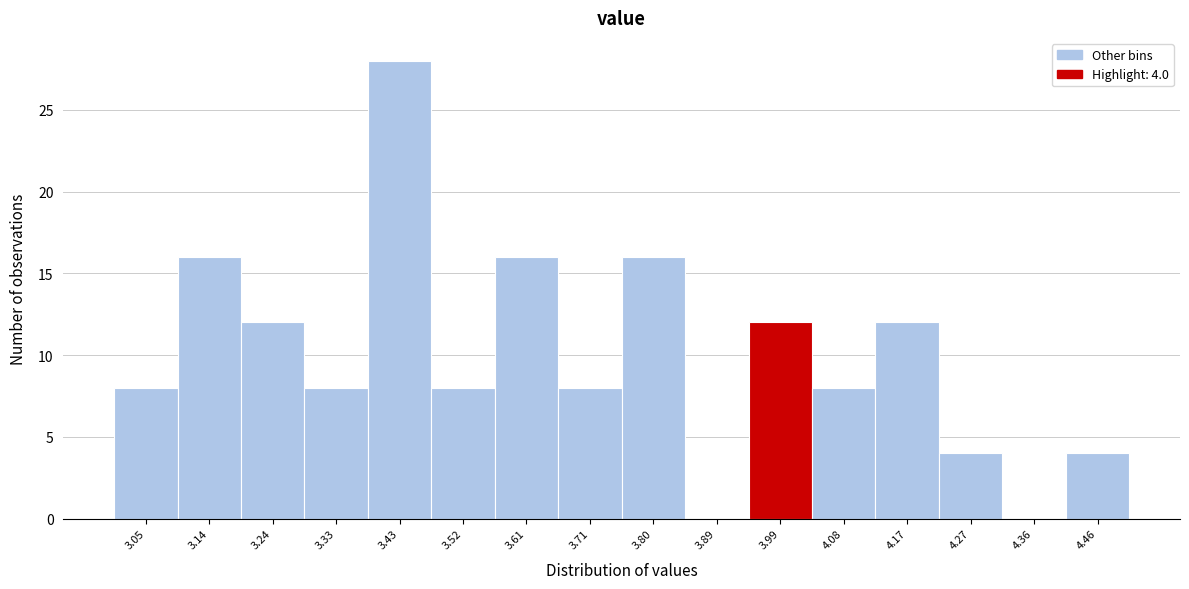

Reading left to right, transcribe all the data shown in this chart.

3.05=8	3.14=16	3.24=12	3.33=8	3.43=28	3.52=8	3.61=16	3.71=8	3.80=16	3.89=0	3.99=12	4.08=8	4.17=12	4.27=4	4.36=0	4.46=4